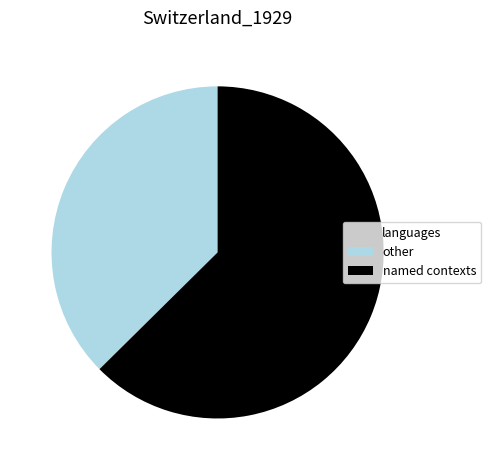

Which category has the smallest portion of the pie?

other